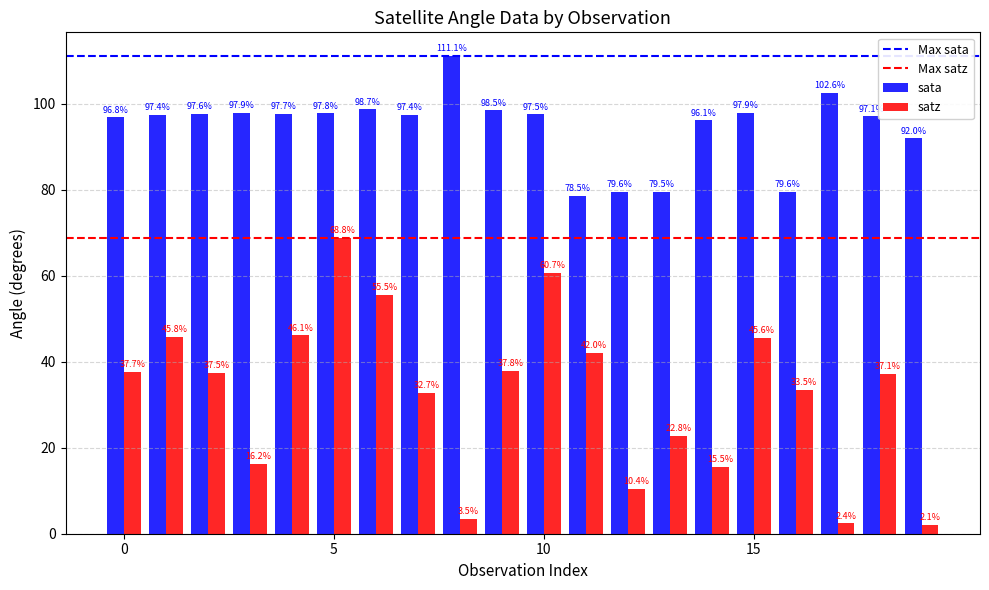

Rank the series by their maximum value, from highest to lowest.

sata, satz